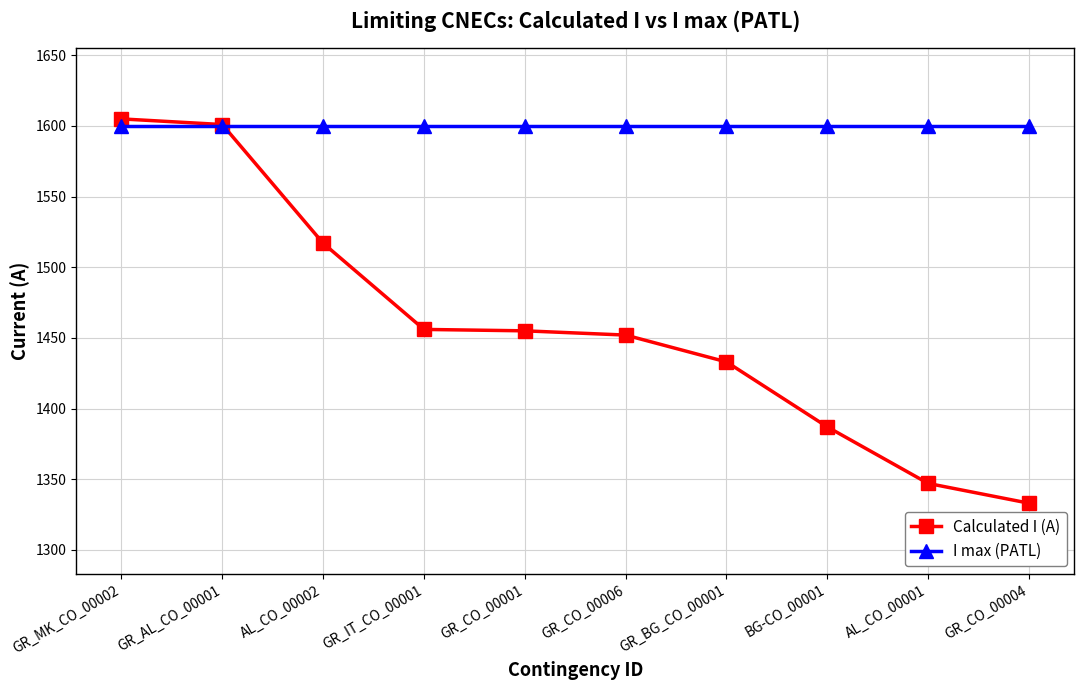

Is this an area chart (filled region under the line)?

No